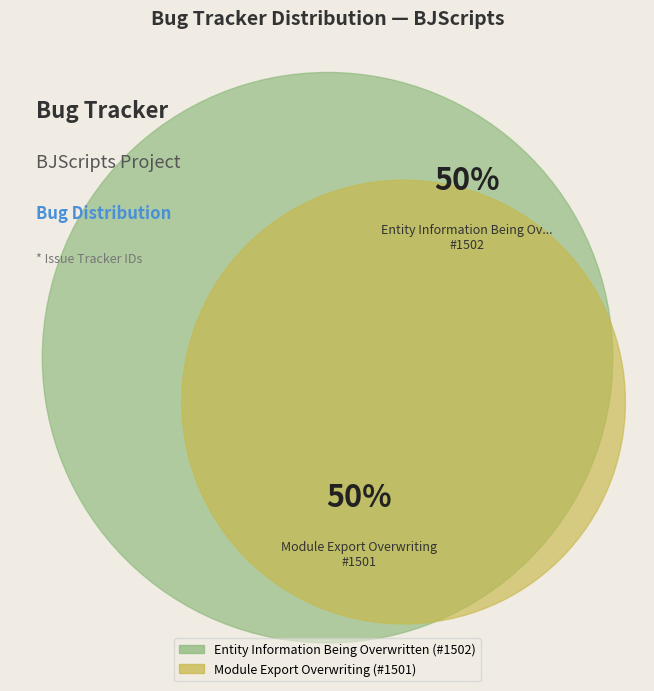

Which category has the biggest portion of the pie?

Entity Information Being Overwritten